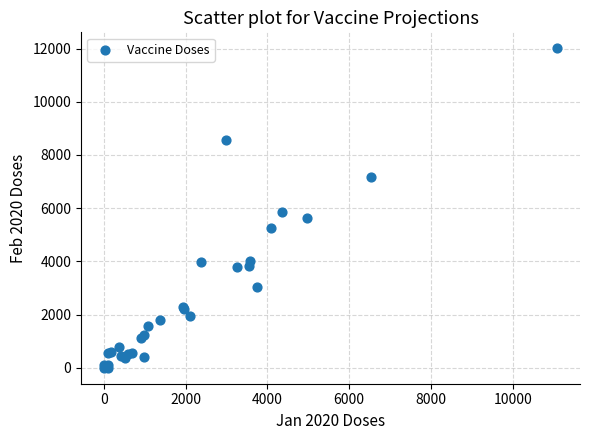

What Y value in the scatter plot is closest to 6005?

5840